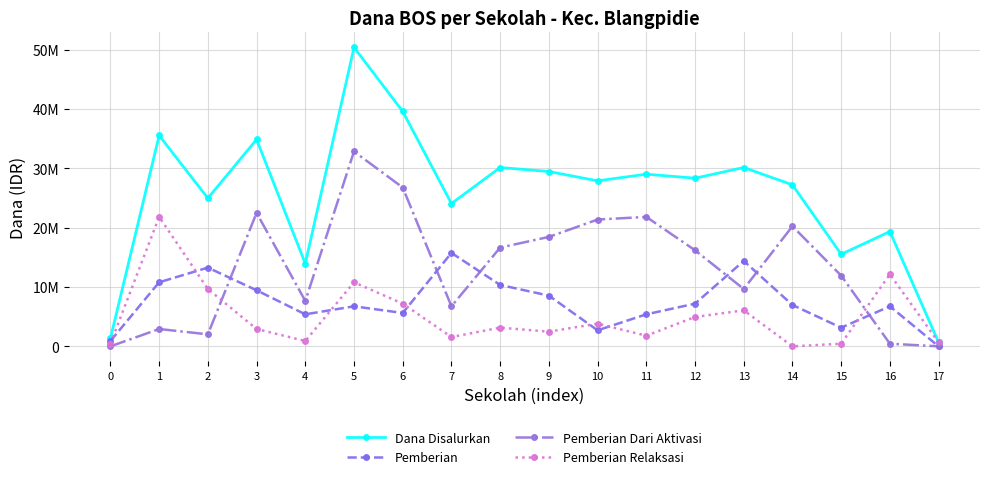

What is the value of the Pemberian point at the 5th from the left?

5400000